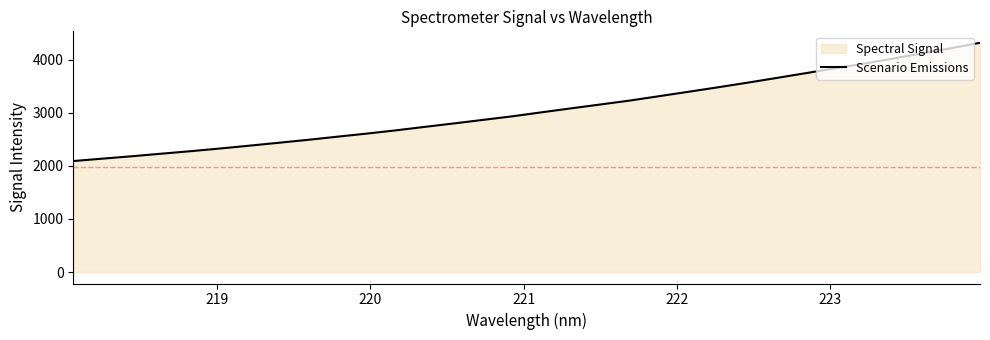

What is the minimum value shown in the chart?

2092.1